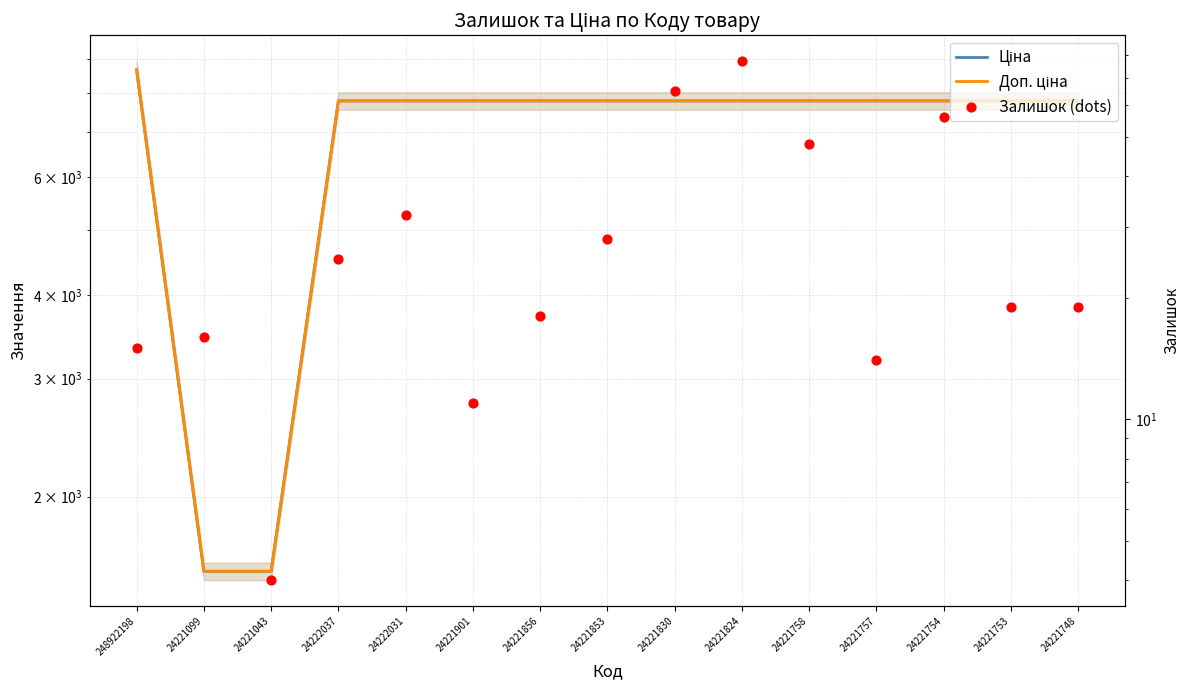

Which series contains the lowest Y value?

Залишок (dots)